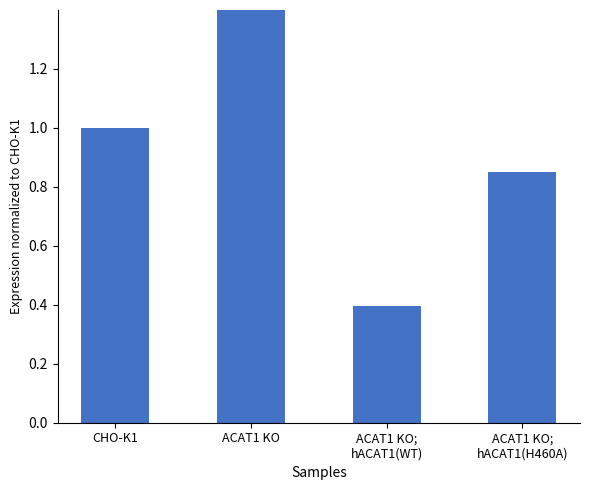

Where does the data first go above 1?

ACAT1 KO